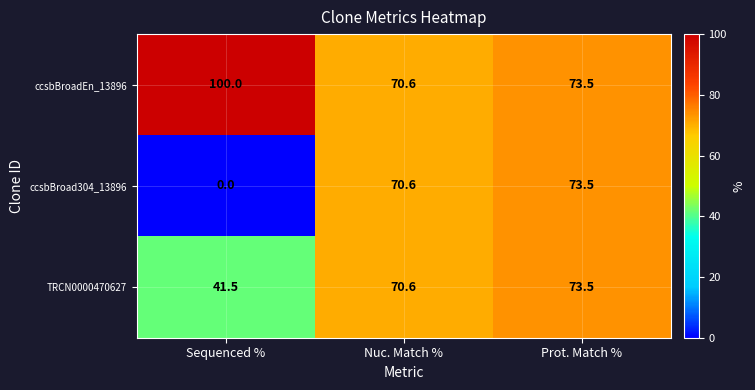

Rank the series by their average value, from highest to lowest.

ccsbBroadEn_13896, TRCN0000470627, ccsbBroad304_13896